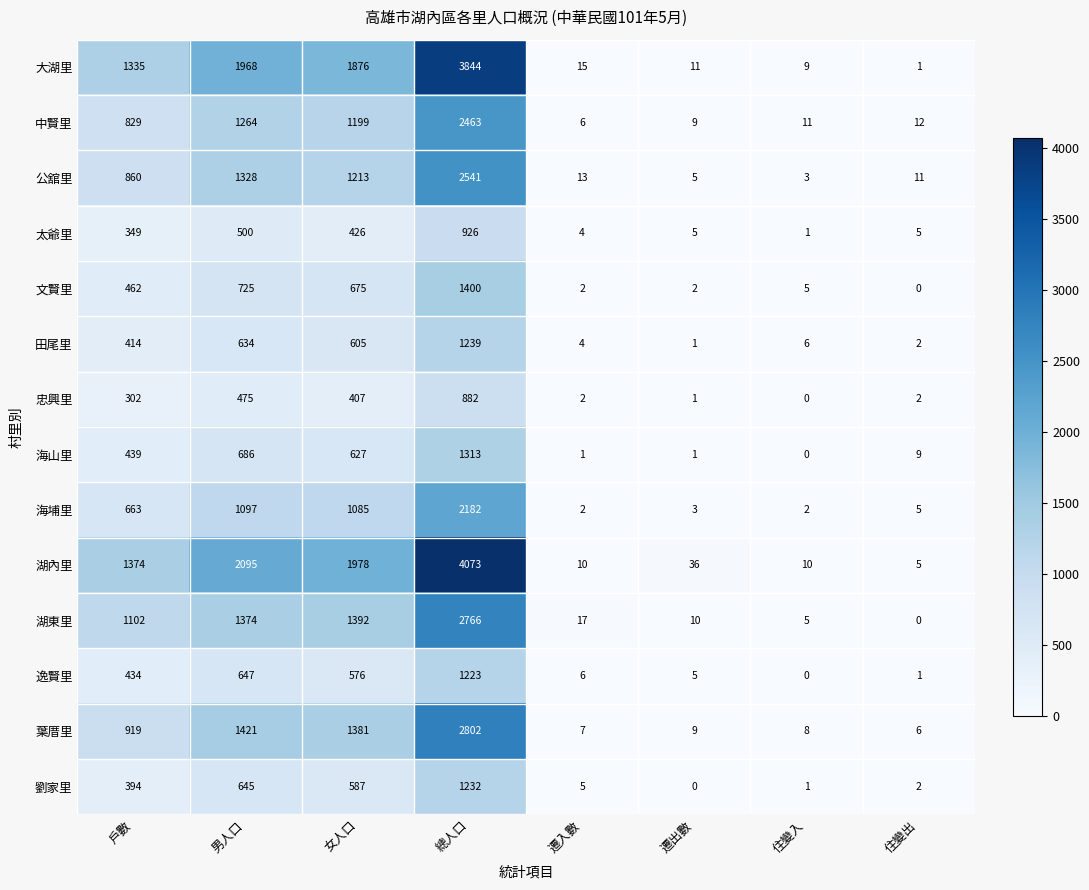

The value of 劉家里 at 遷出數 is 585. True or false?

False